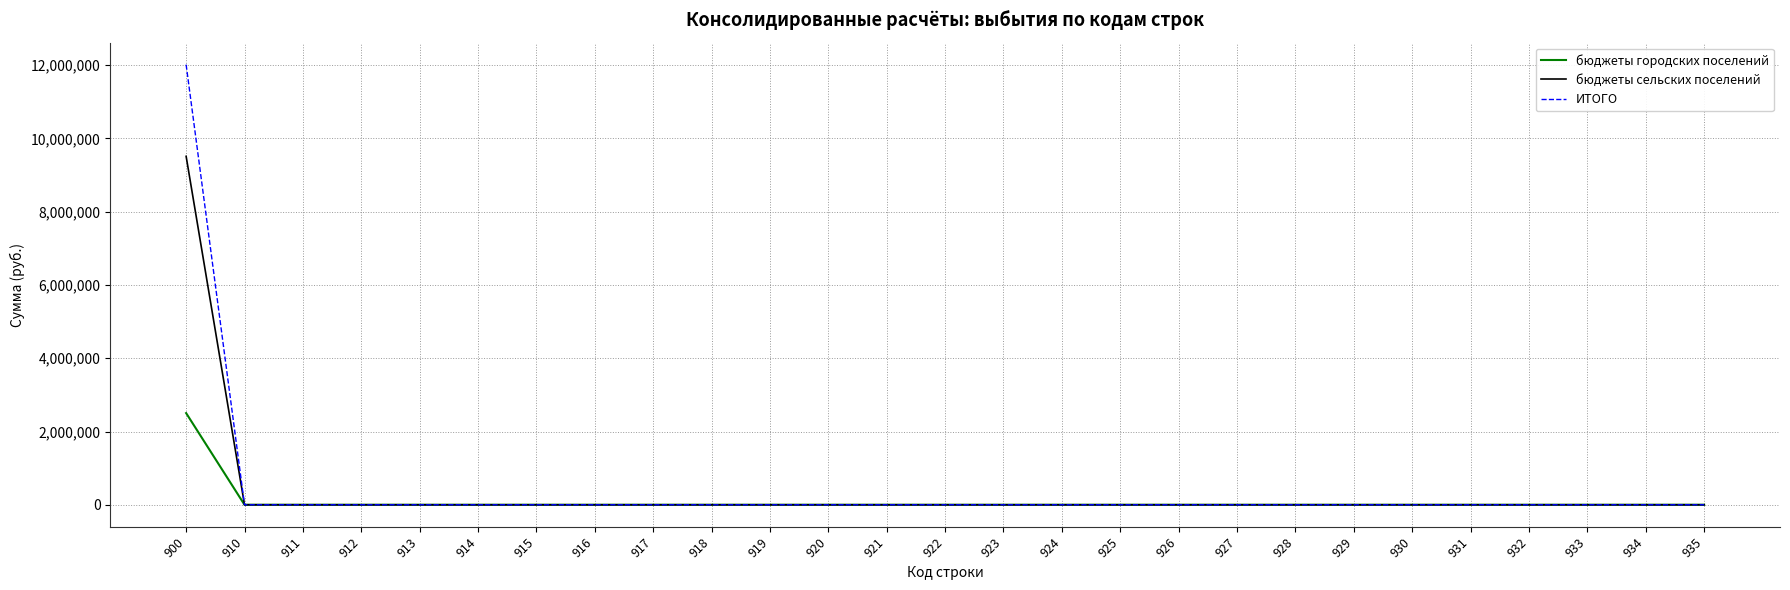

At how many categories does at least one series exceed 958629?

1